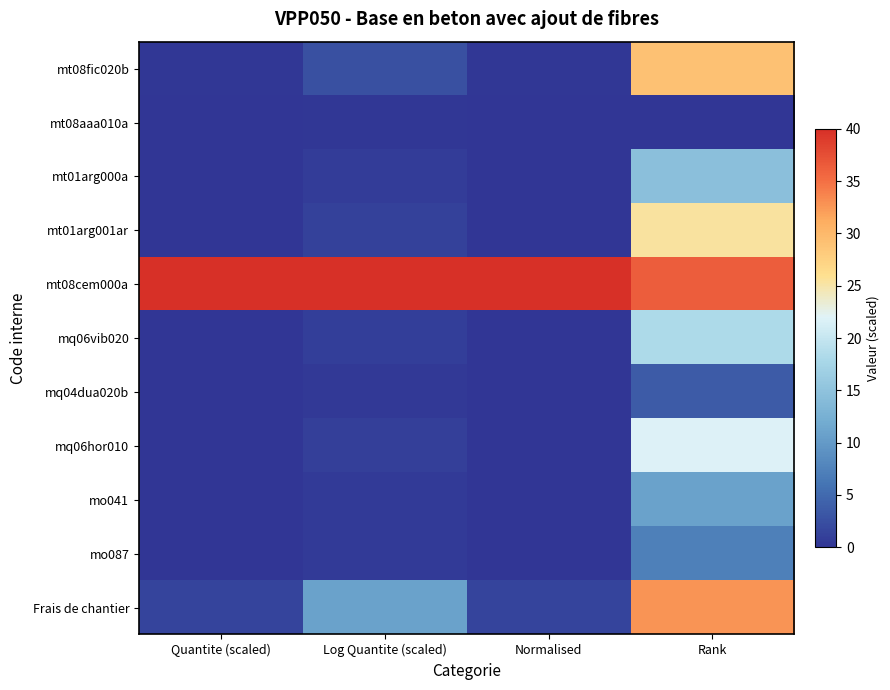

Which category has the highest value across all series?

Quantite (scaled)